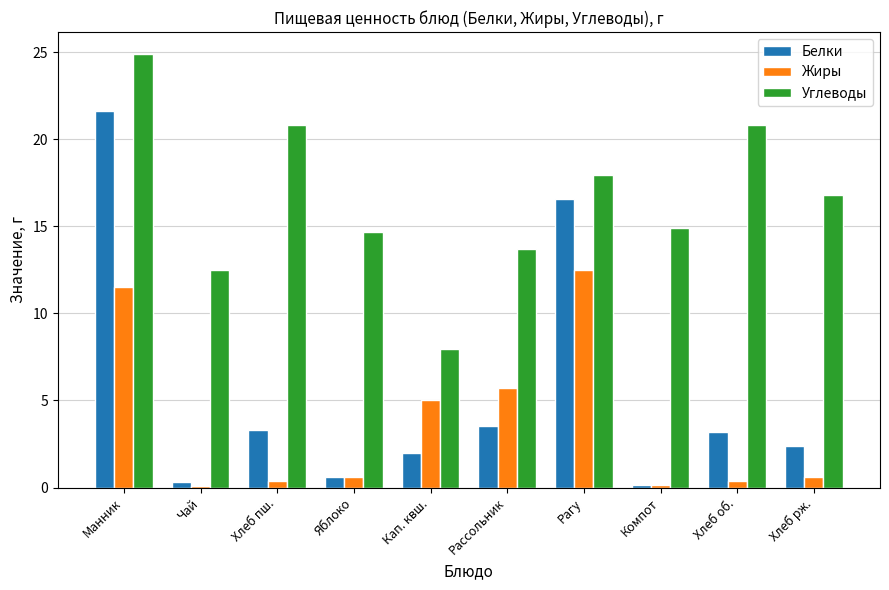

Does the chart contain stacked bars?

No